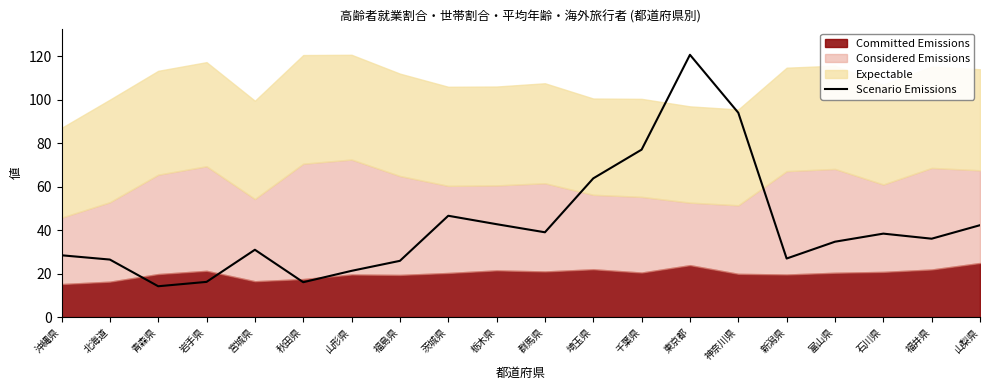

What is the greatest value displayed?

120.7